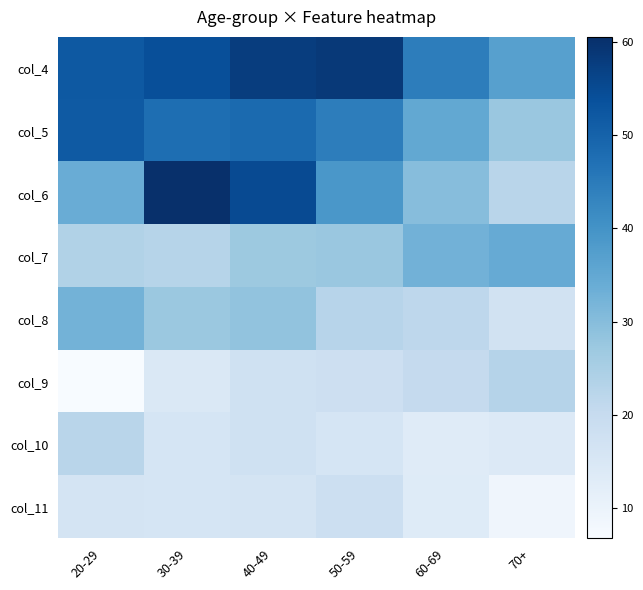

Count the number of data series in this chart.

8